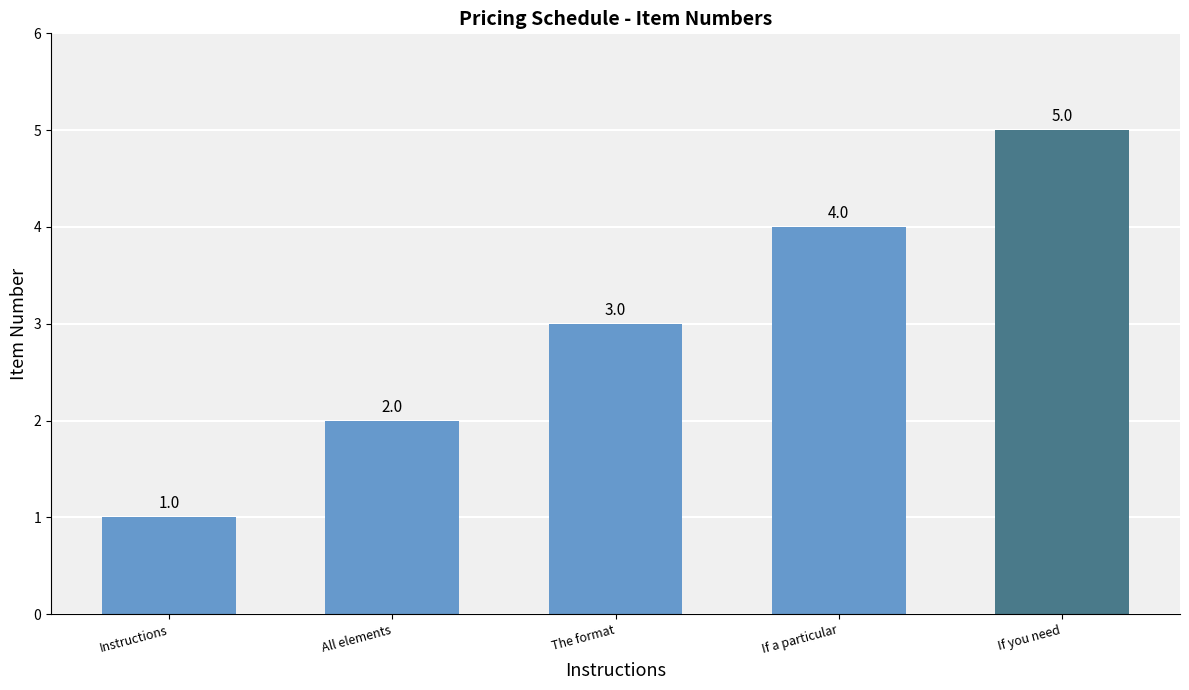

How many values are below 3?

2